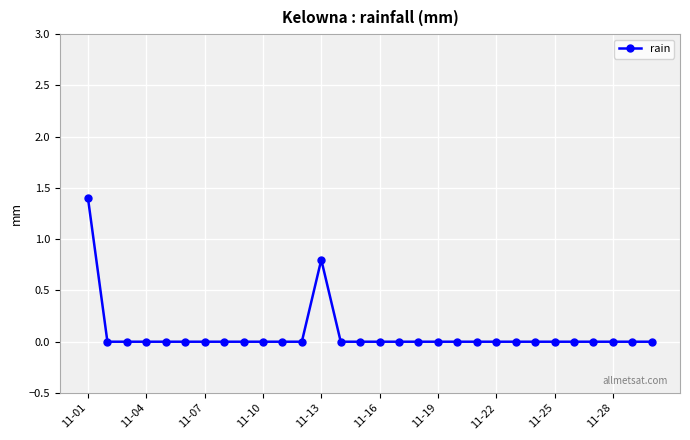

What is the sum of all values?

2.2